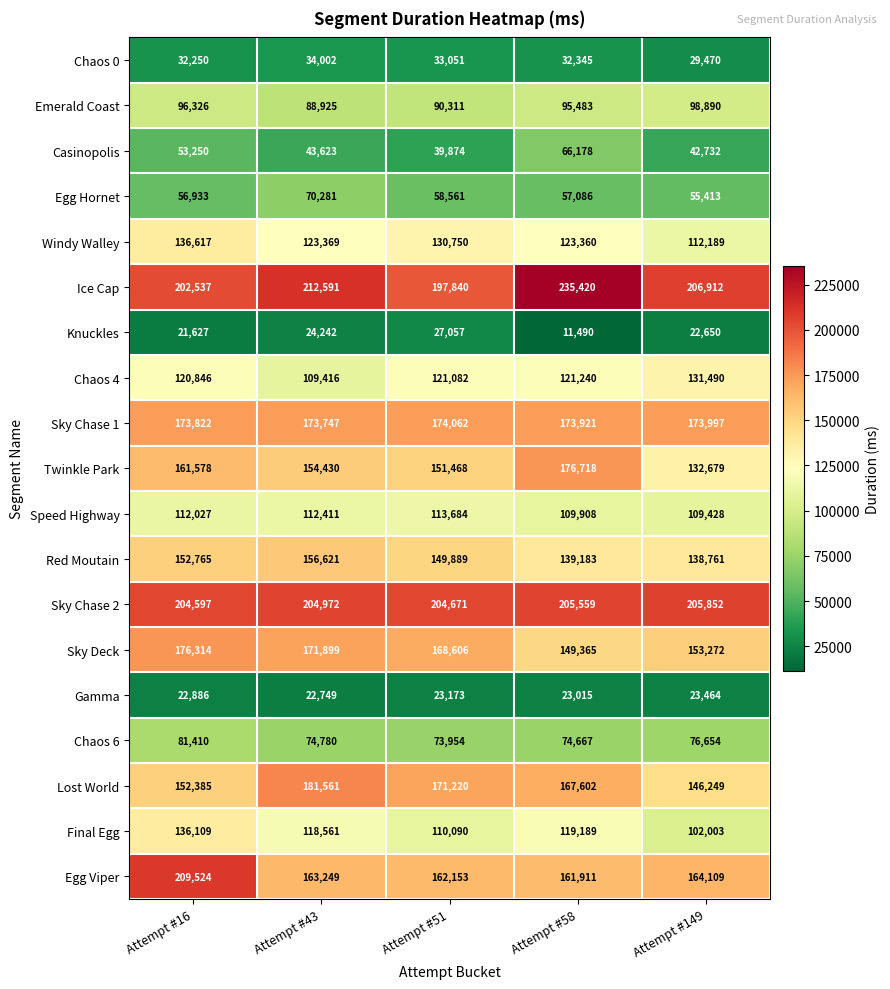

At which label does Knuckles reach its minimum?

Attempt #58